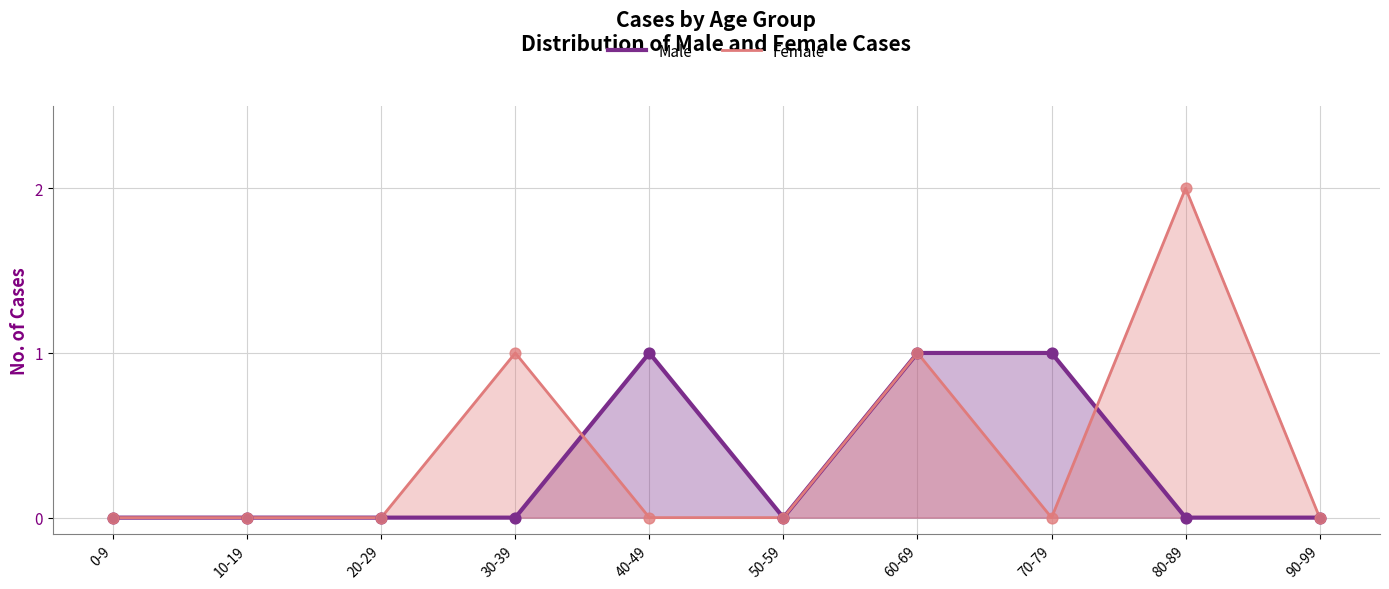

Is the value of Male at 40-49 greater than the value of Female at 10-19?

Yes